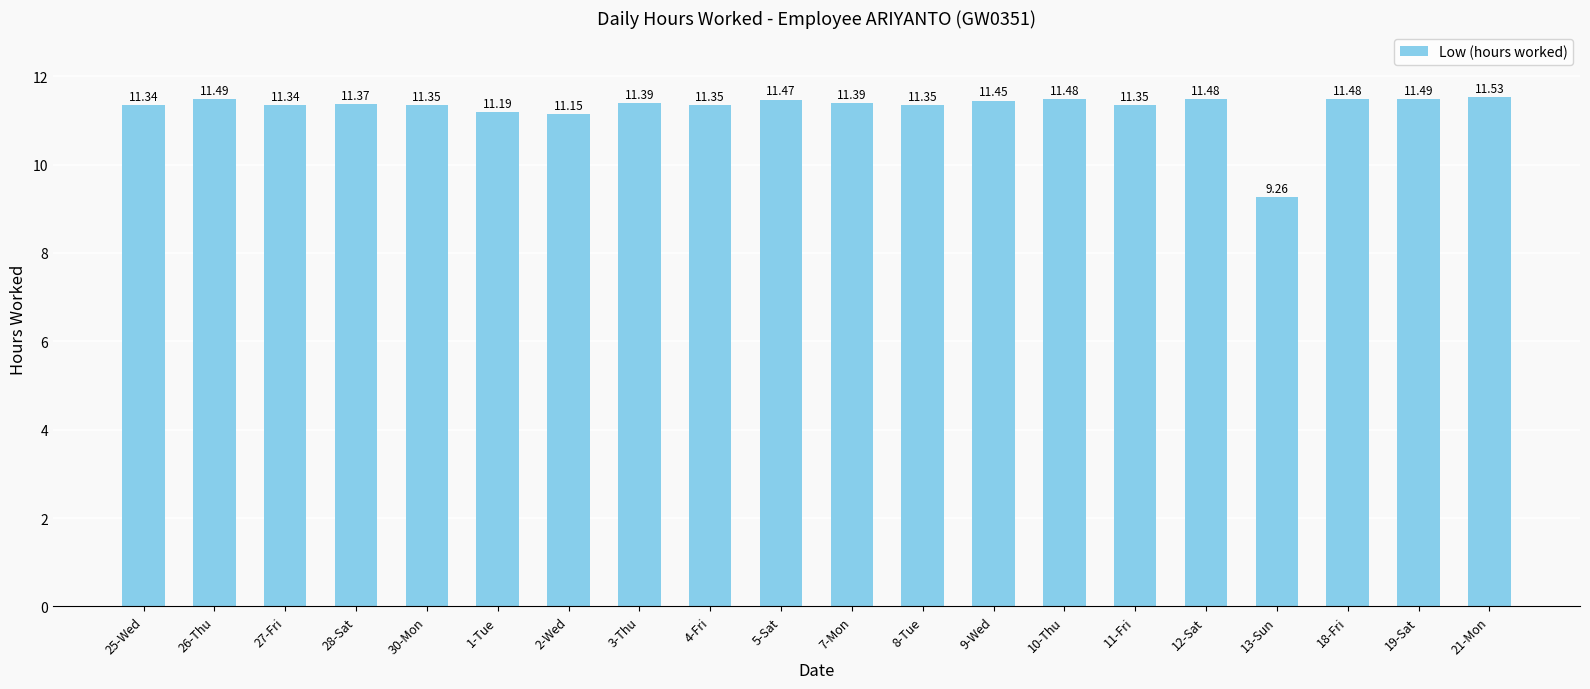

What is the minimum value shown in the chart?

9.3